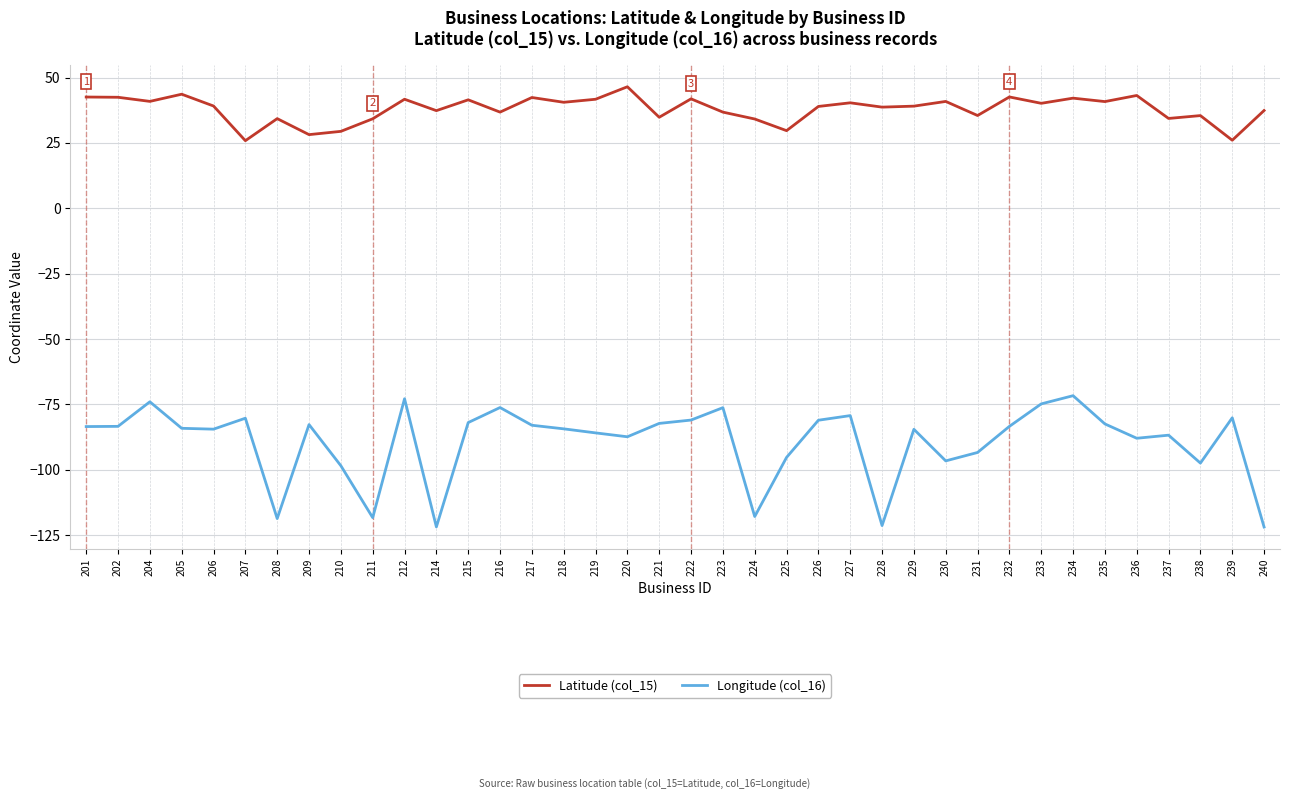

What is the highest value of the Longitude (col_16) series?

-71.7